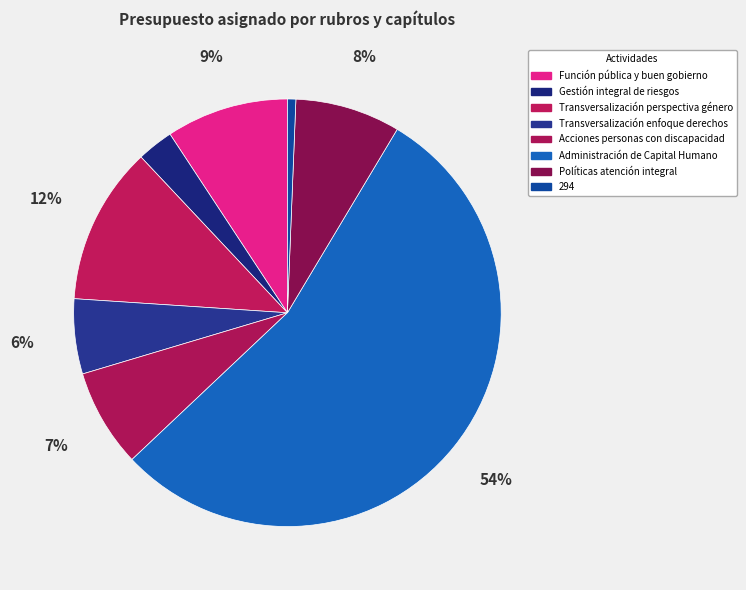

Which slice is the largest?

Administración de Capital Humano